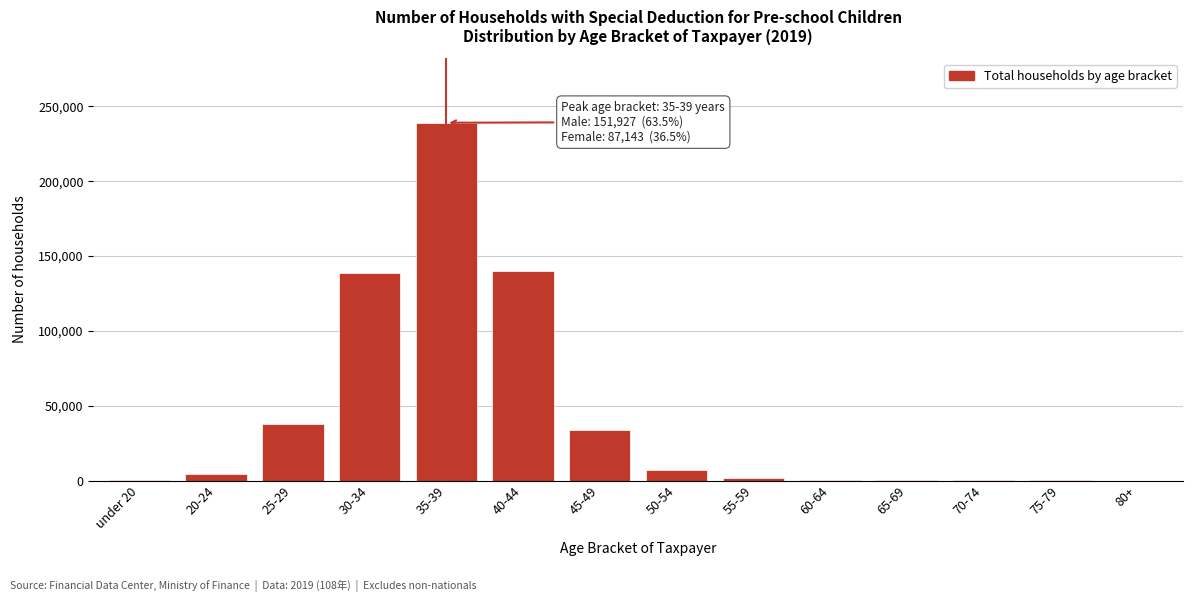

Is it true that the value at 30-34 is 138418?

True